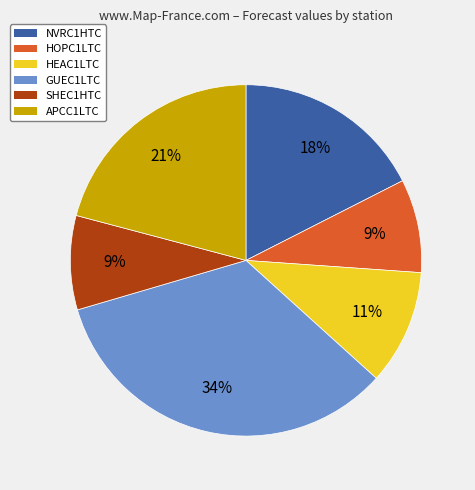

Is NVRC1HTC the majority of the pie?

No